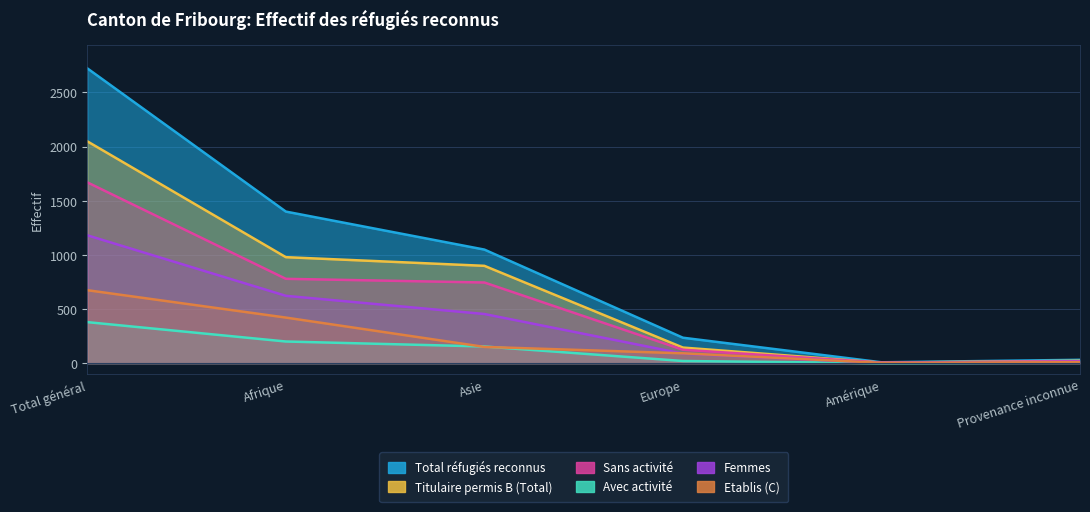

List the series in order of their peak value, lowest first.

Avec activité, Etablis (C), Femmes, Sans activité, Titulaire permis B (Total), Total réfugiés reconnus